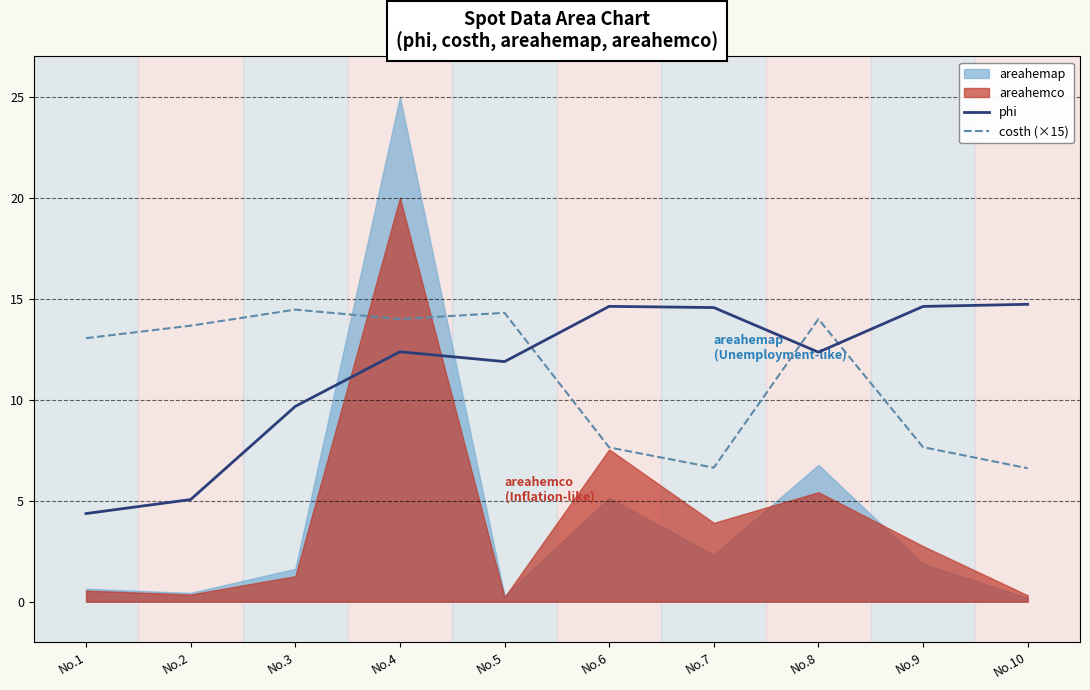

Count the number of categories in the chart.

10